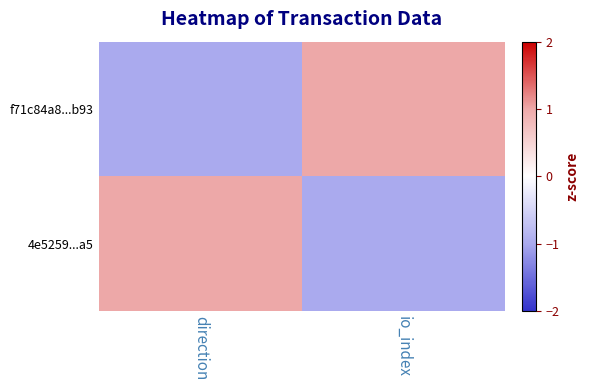

Reading left to right, extract all data points from this chart.

f71c84a8...b93: direction=-1	io_index=1
4e5259...a5: direction=1	io_index=-1